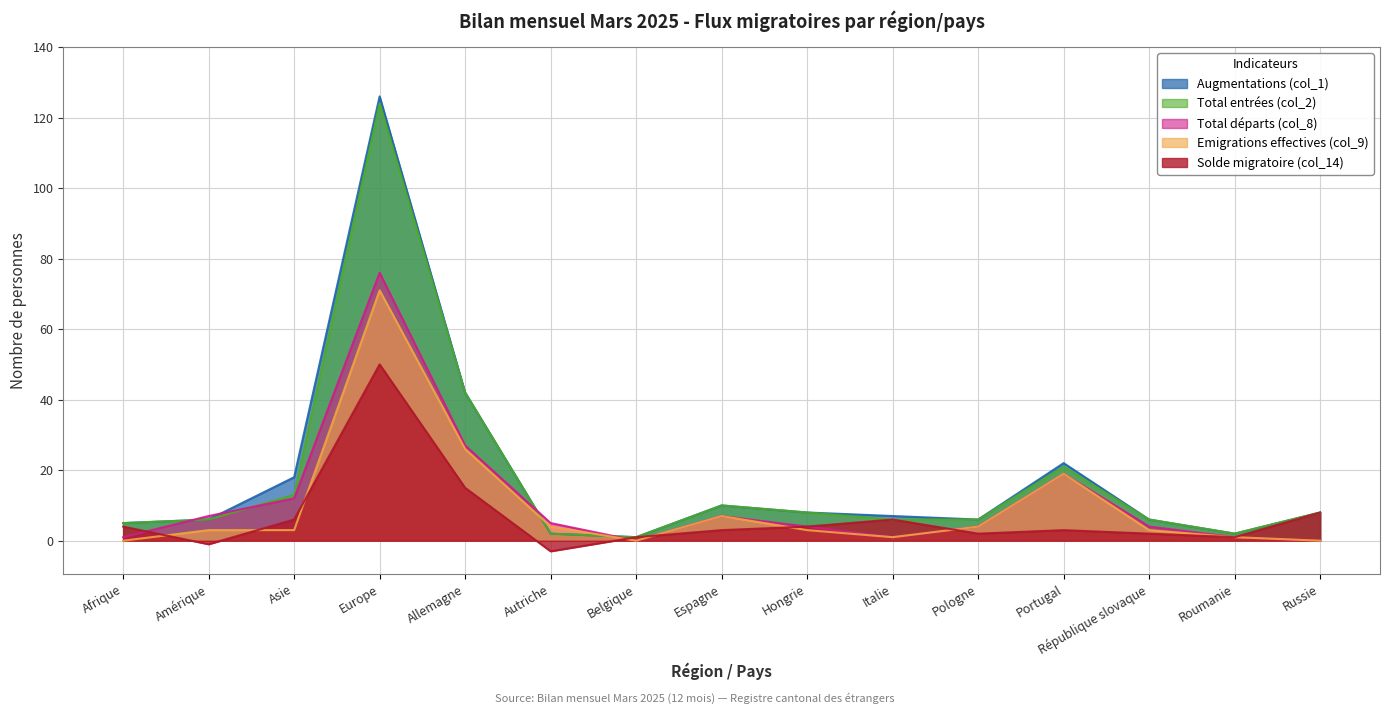

True or false: Augmentations (col_1) has more than 1 points higher than both neighbors.

True